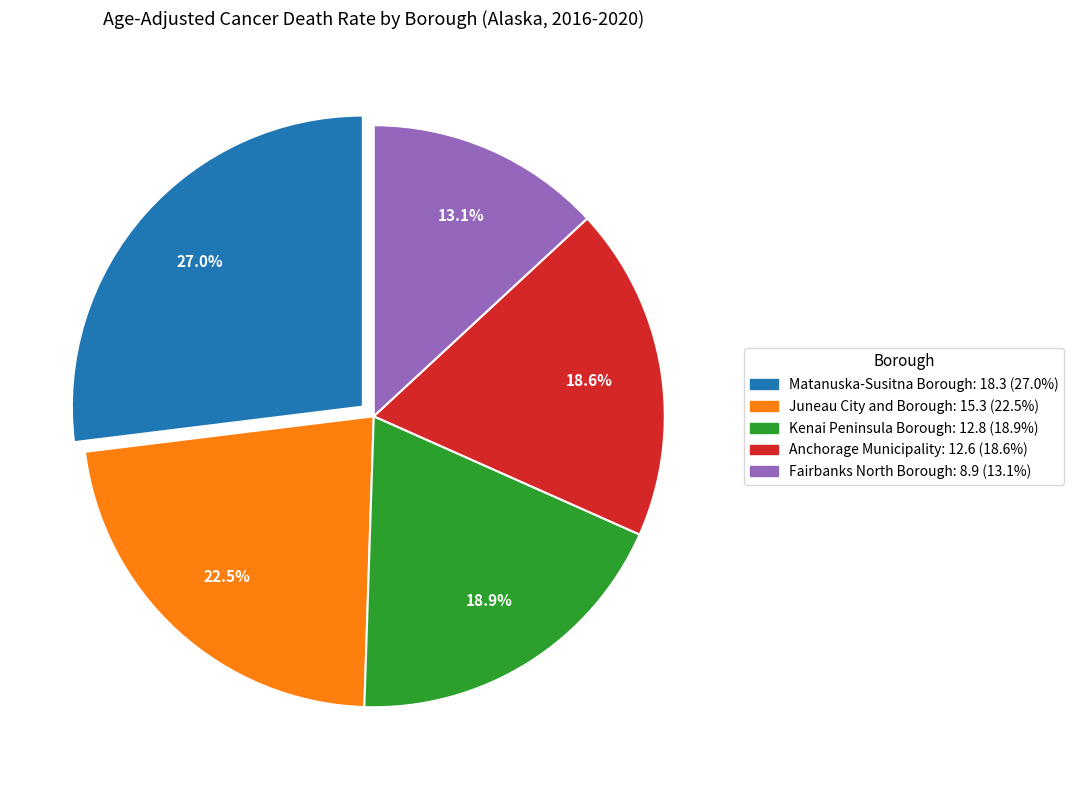

Which has a higher value, Anchorage Municipality or Juneau City and Borough?

Juneau City and Borough